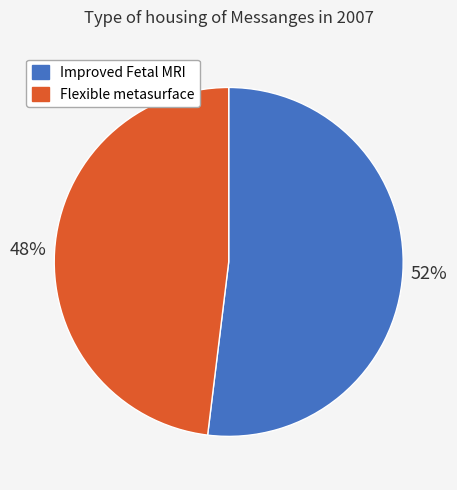

Does any single category account for the majority?

Yes